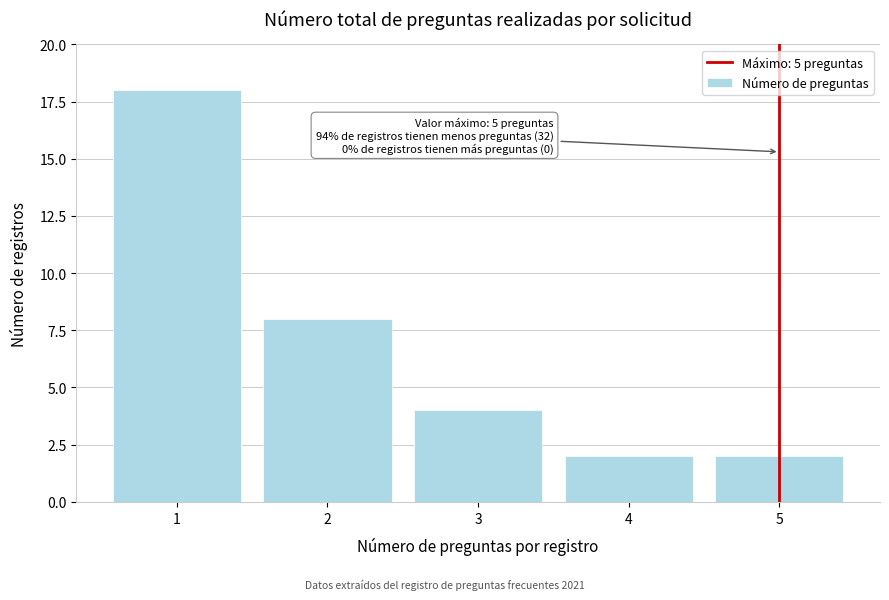

Reading left to right, what are all the values shown in this chart?

1=18	2=8	3=4	4=2	5=2